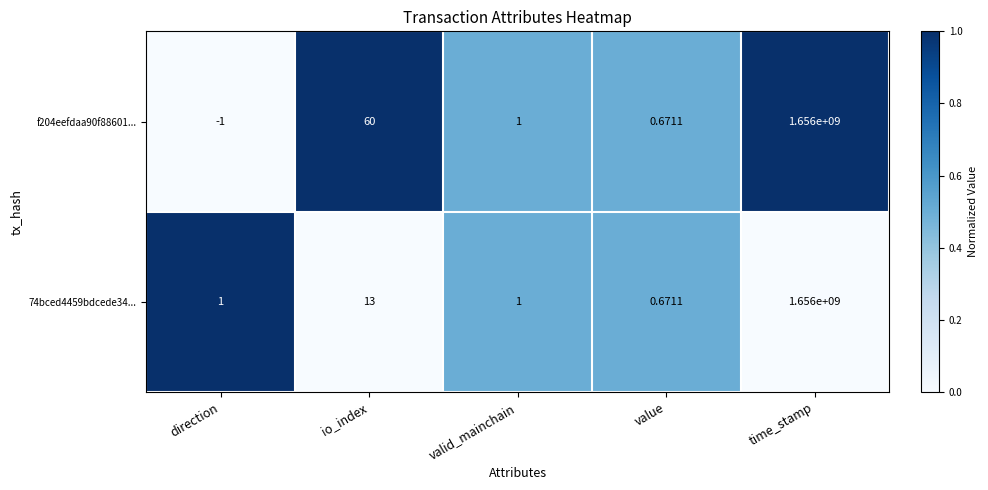

At which label does 74bced4459bdcede34... reach its minimum?

value